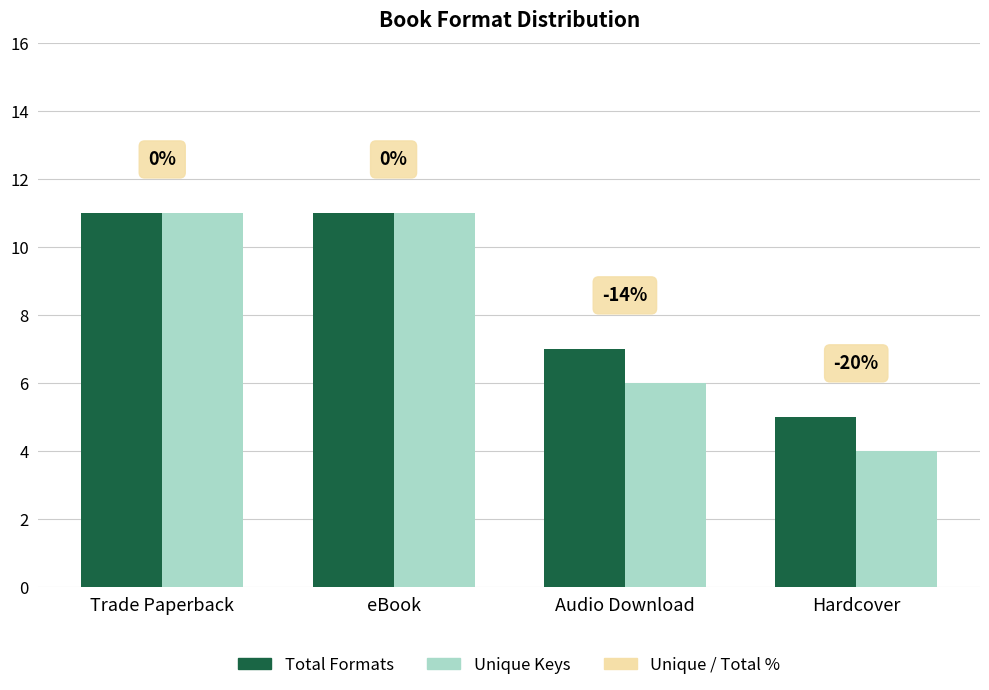

The Unique Keys series shows 11 at Trade Paperback. True or false?

True